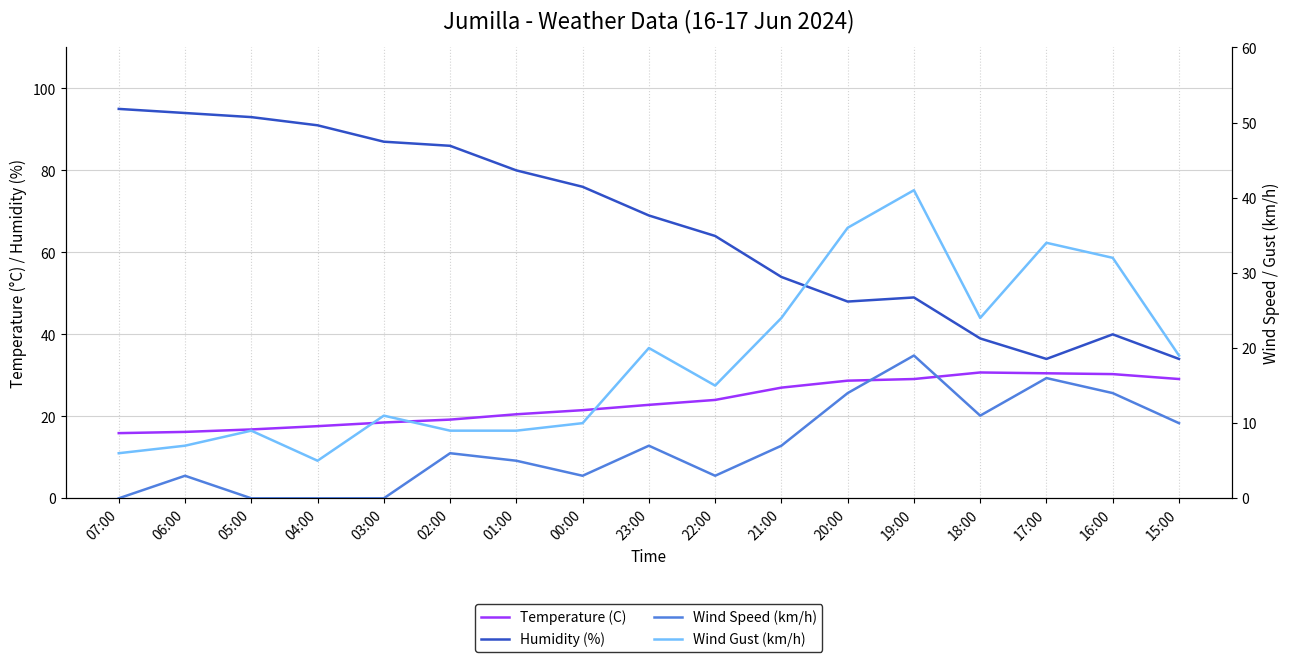

Count the number of categories in the chart.

17